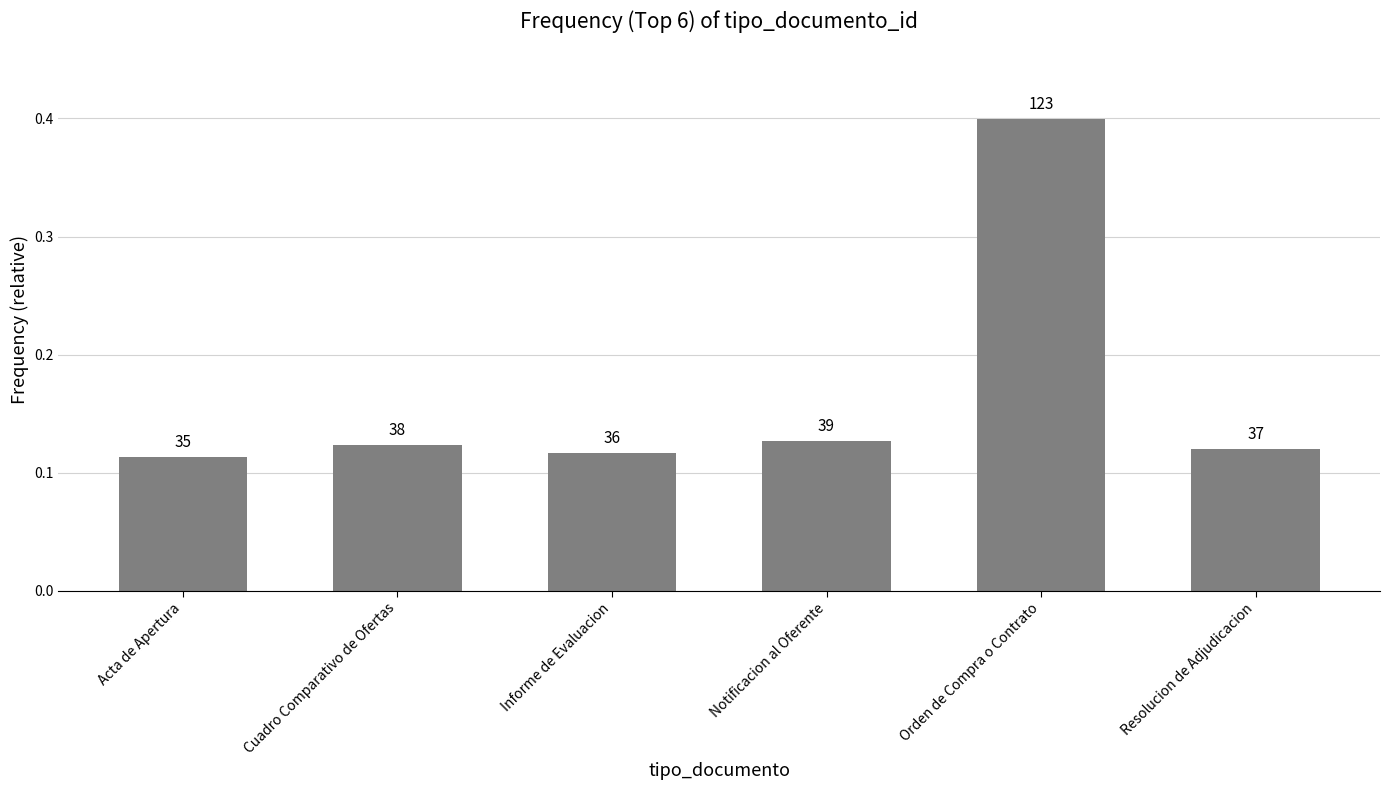

What is the average value?

0.2